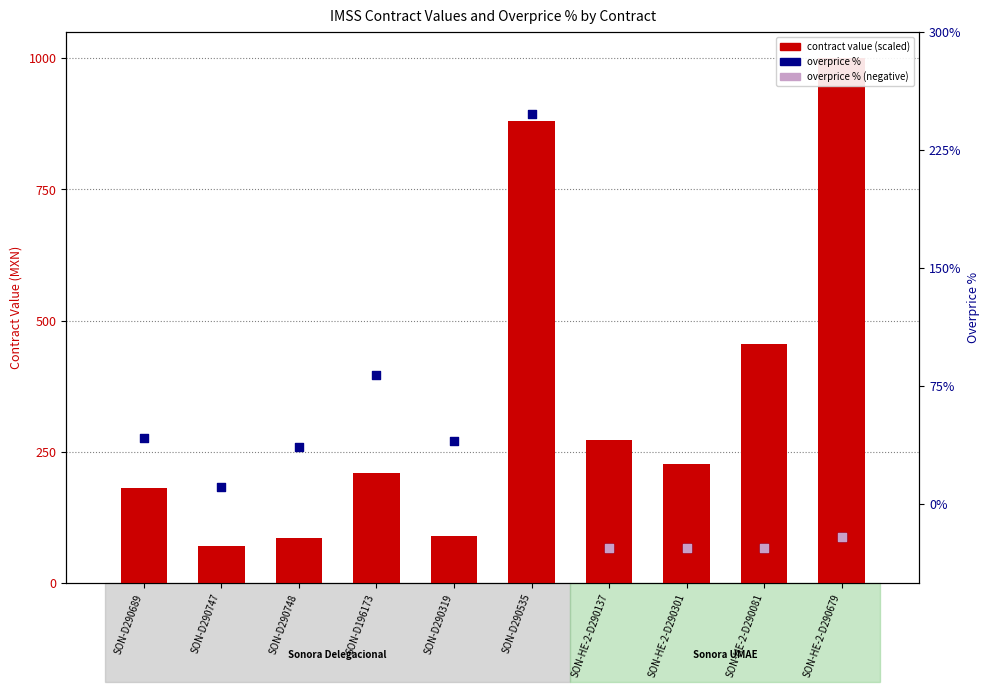

Which series has the largest total across all categories?

contracts.value.amount